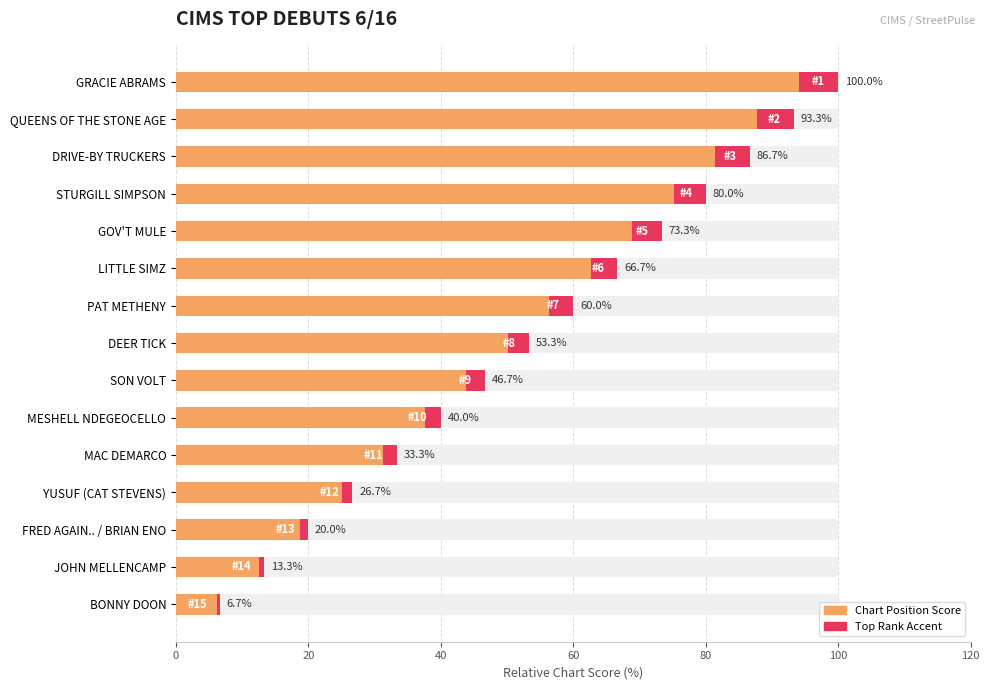

What is the value of the 8th bar from the left?

53.3